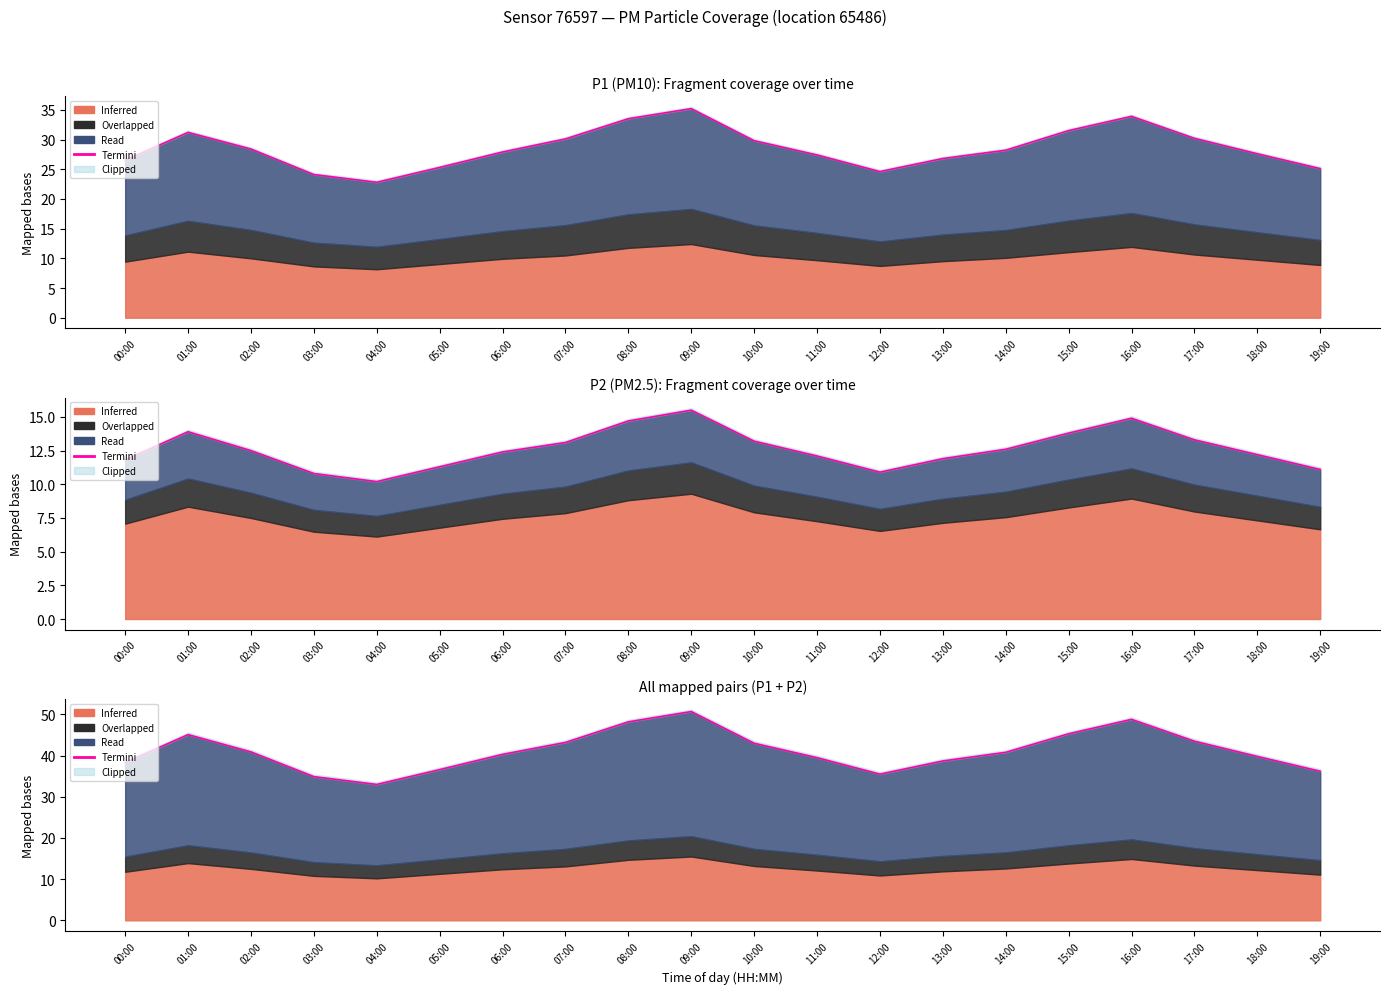

The chart shows a value of 40.9 at 02:00. True or false?

True